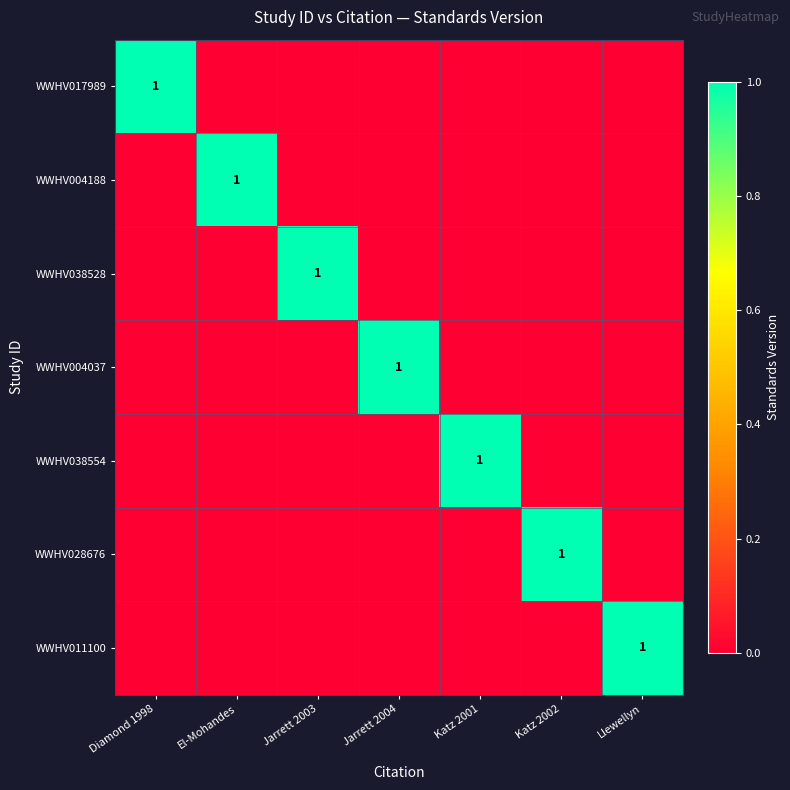

Is it true that WWHV028676 equals 1 at Katz 2002?

True